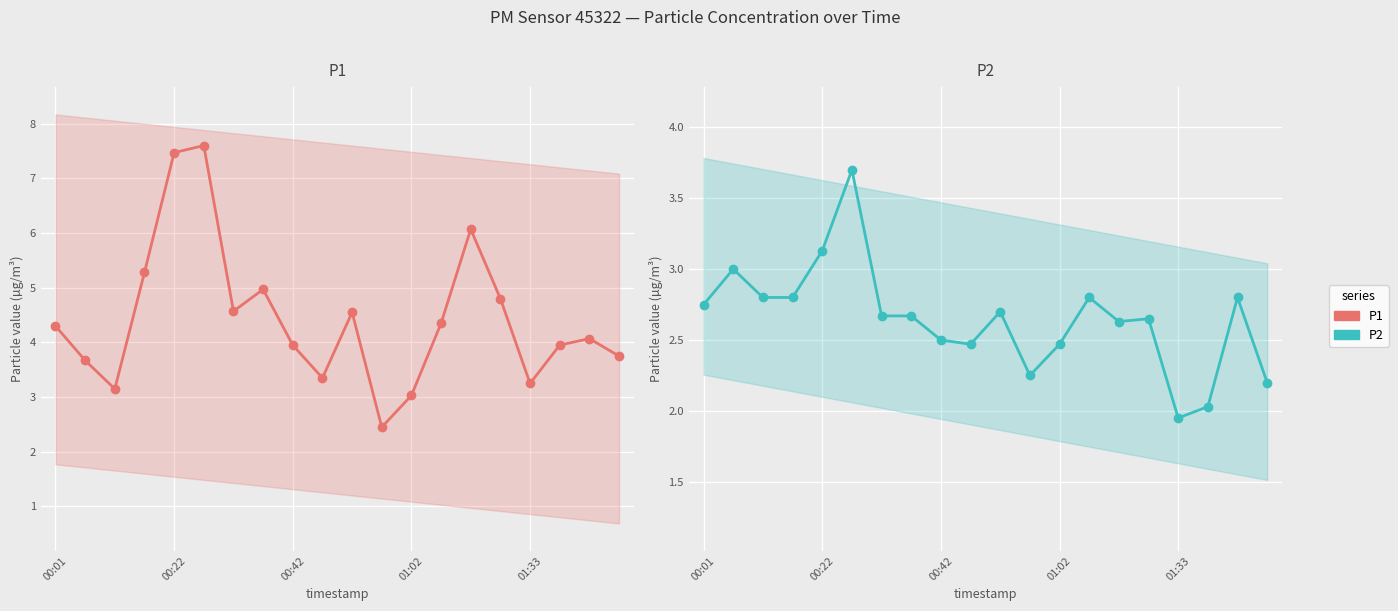

Is the value of P1 at 7 greater than the value of P2 at 10?

Yes